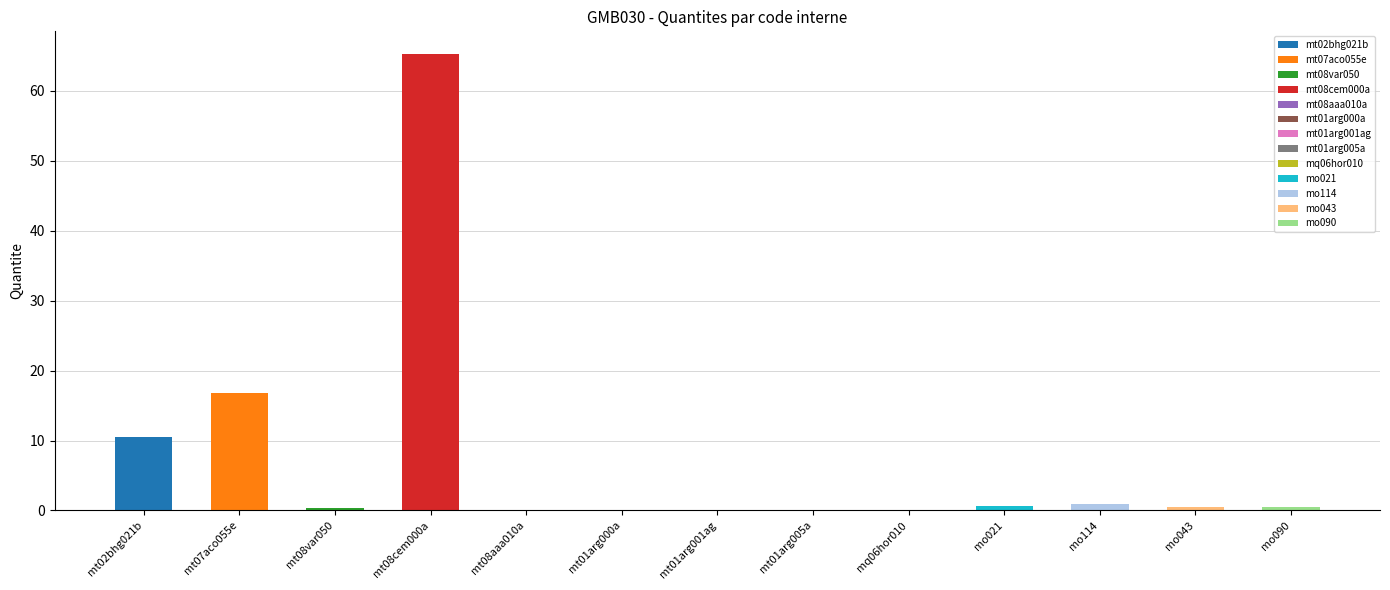

At which label is the value closest to 32?

mt07aco055e